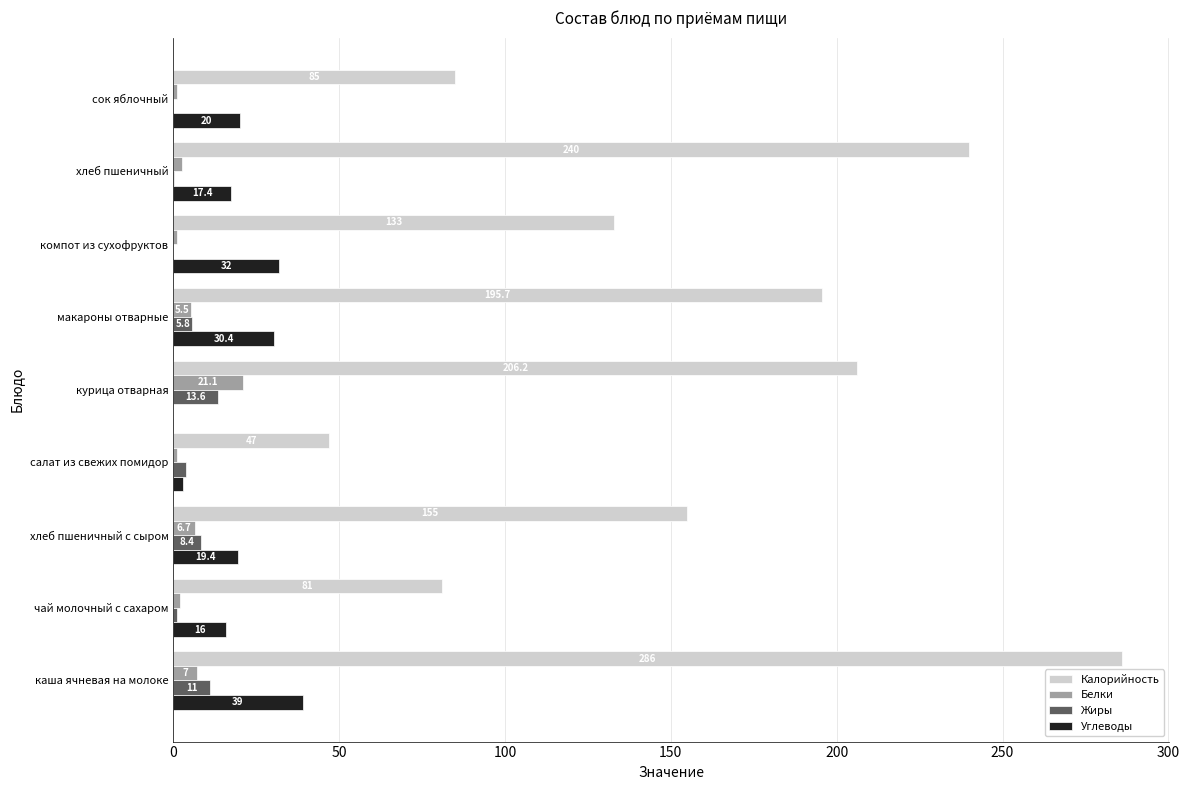

Is it true that Углеводы equals 4.8 at хлеб пшеничный с сыром?

False